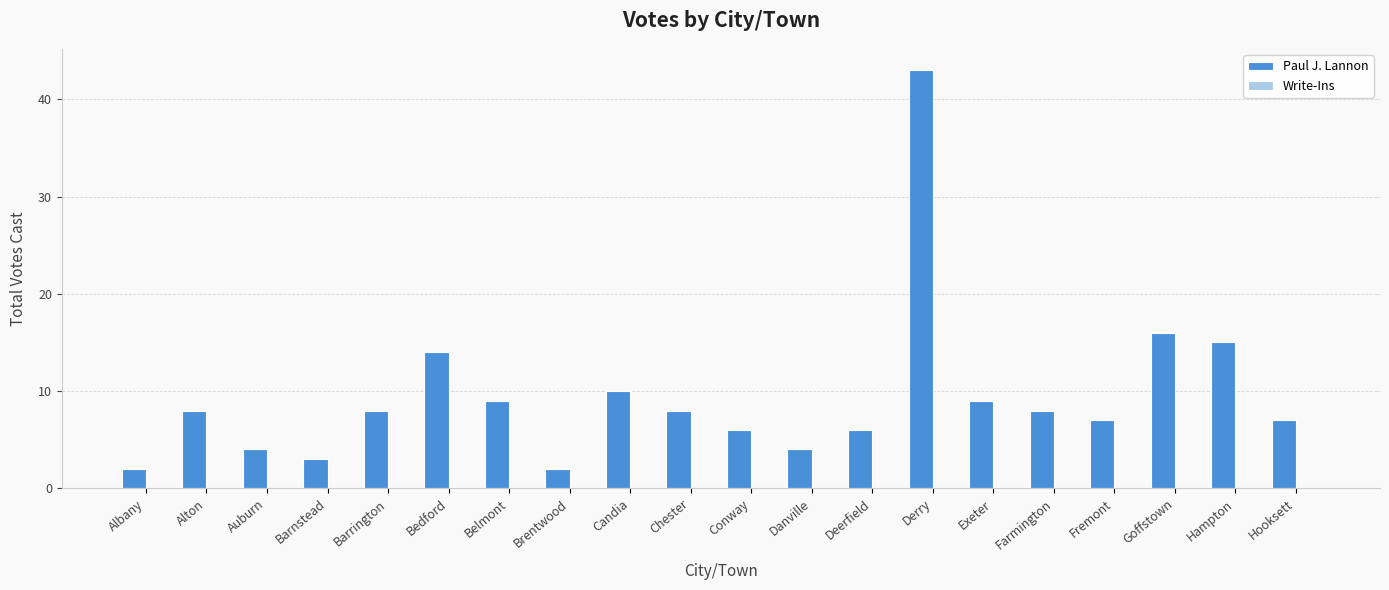

What is the greatest value displayed?

43